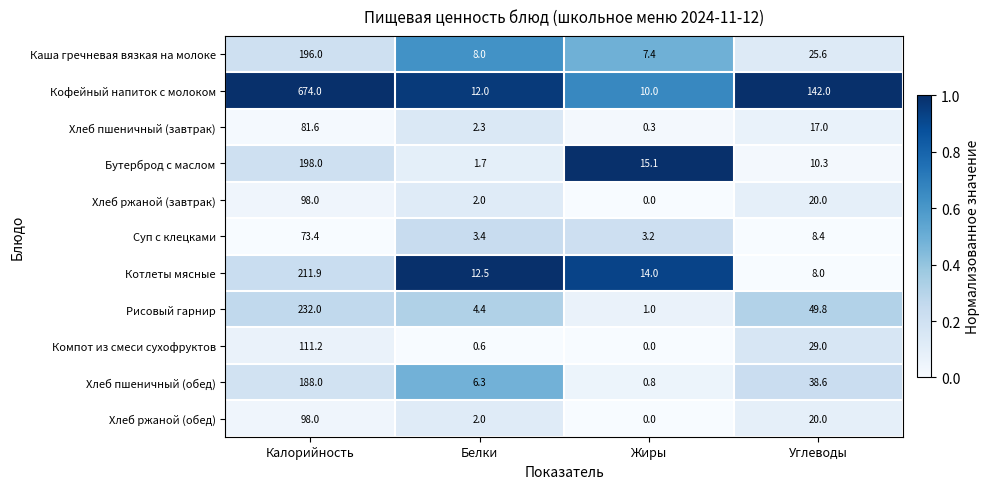

Rank the categories by Каша гречневая вязкая на молоке value from highest to lowest.

Калорийность, Углеводы, Белки, Жиры